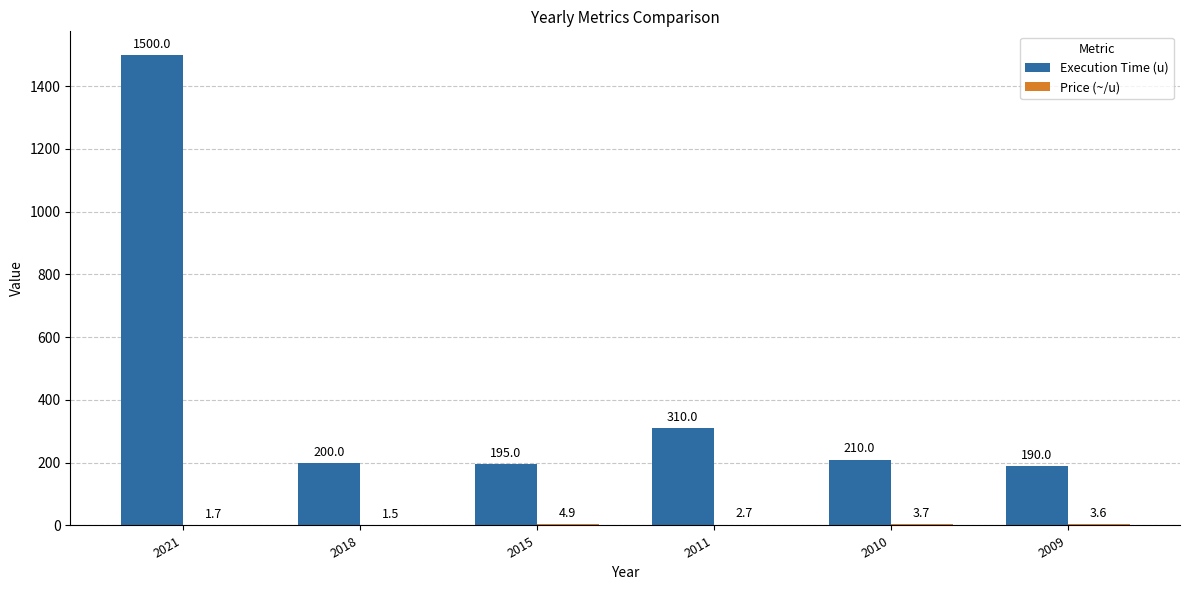

What is the approximate value of Execution Time (u) at 2010?

210.0